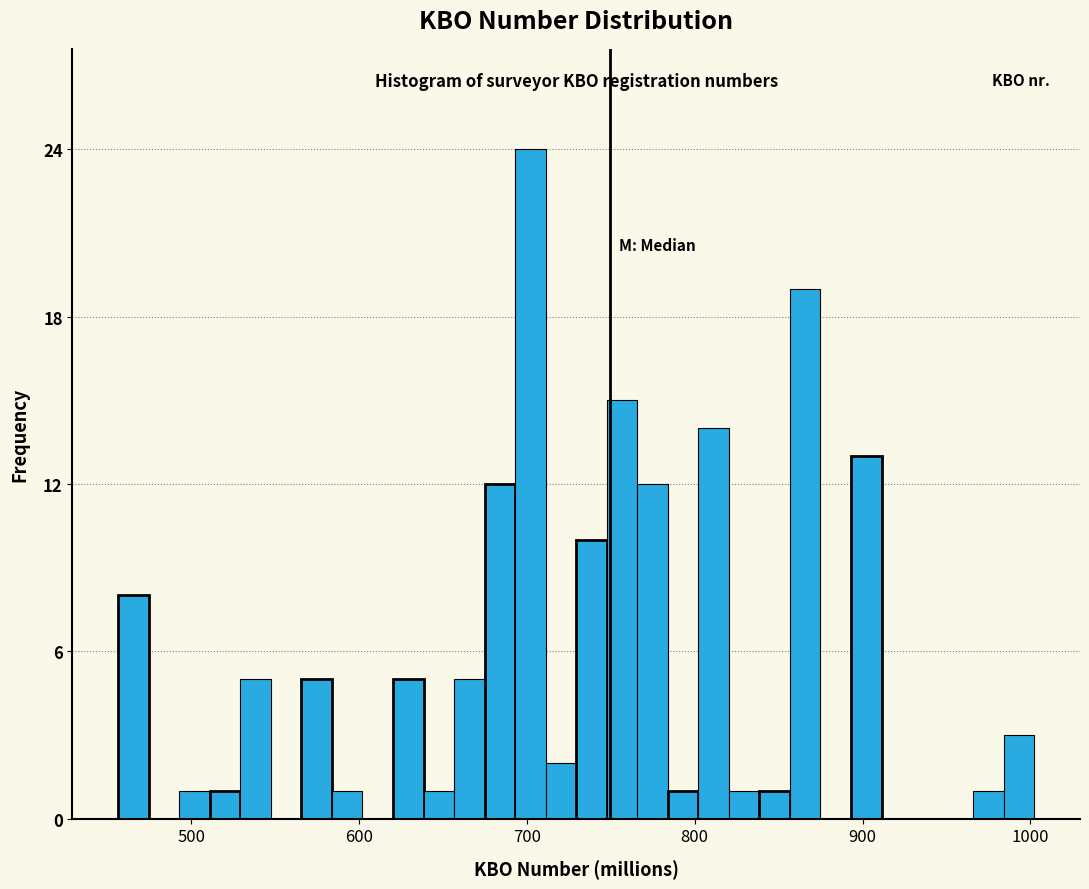

Around what value on the x-axis is the tallest bar? Give the approximate position of its centre, as read against the axis.

700